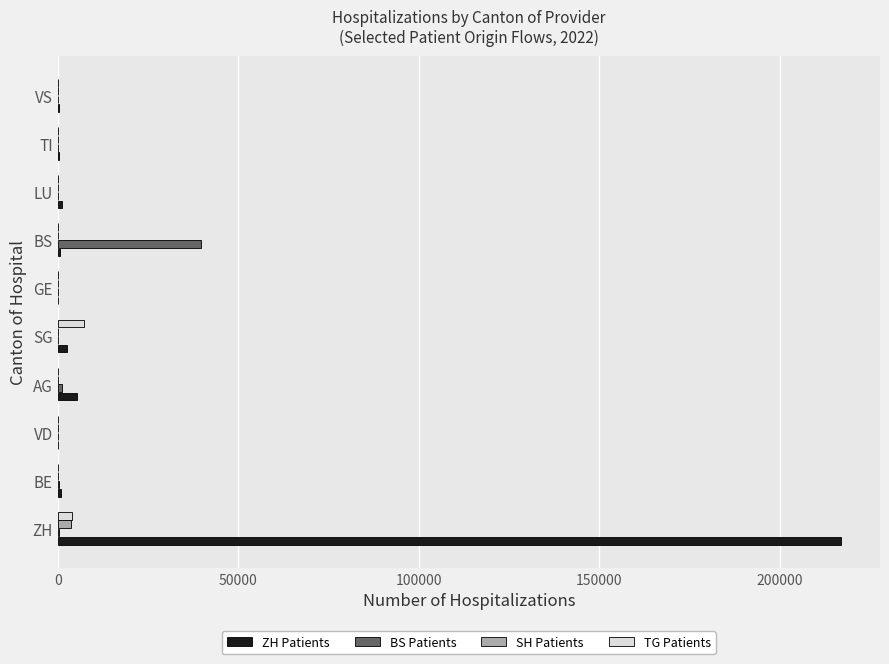

At which label does ZH Patients reach its peak?

ZH